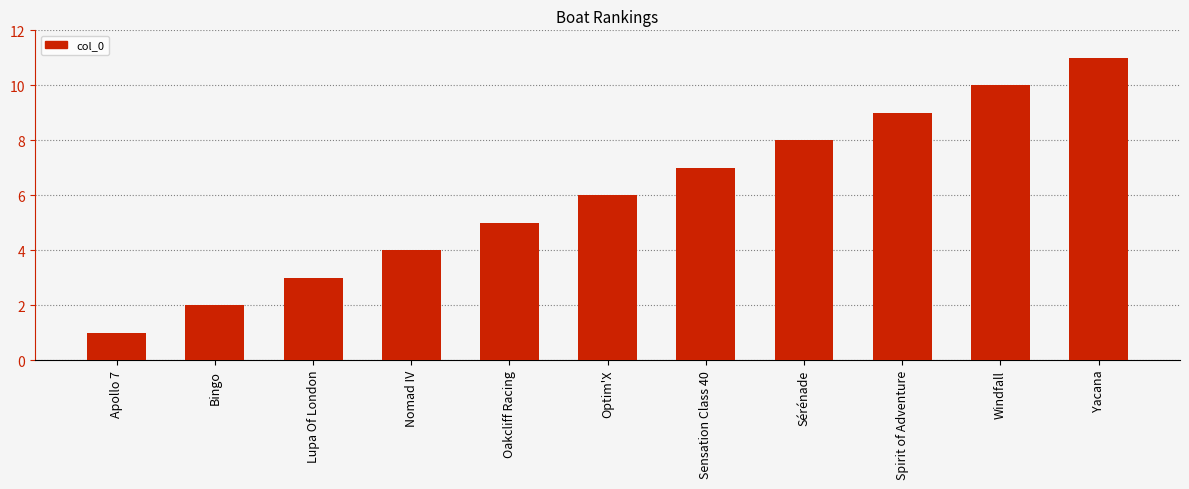

Approximately how many times larger is the value at Apollo 7 compared to Optim'X?

0.2